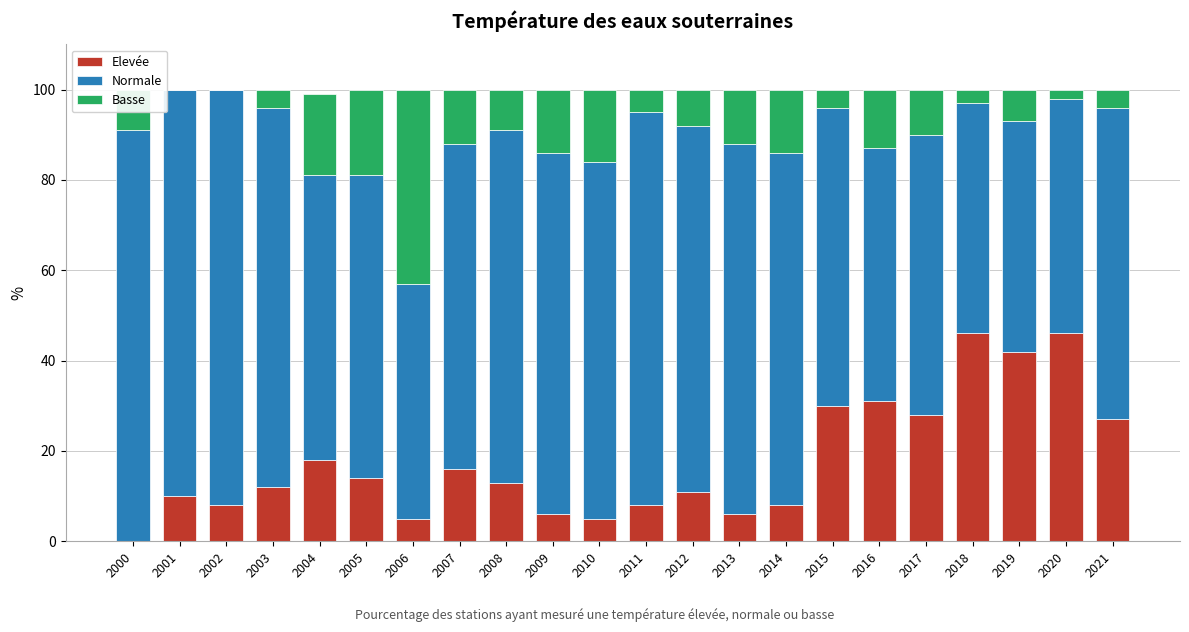

What is the total value across all series at 2017?

100